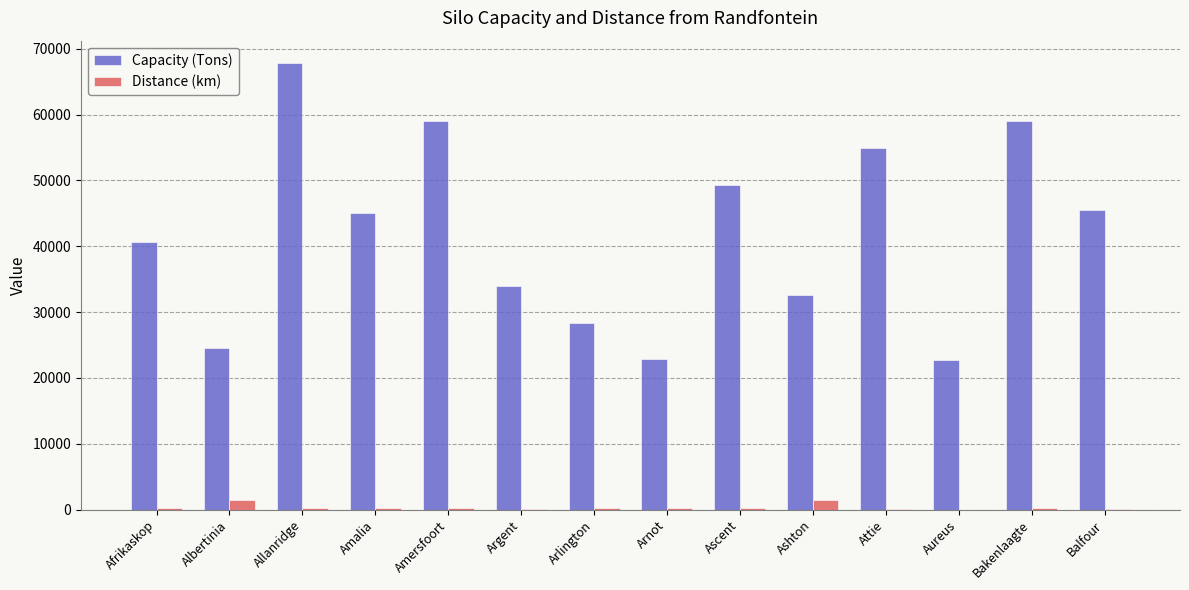

Which series changed the most between Arlington and Aureus?

Capacity (Tons)